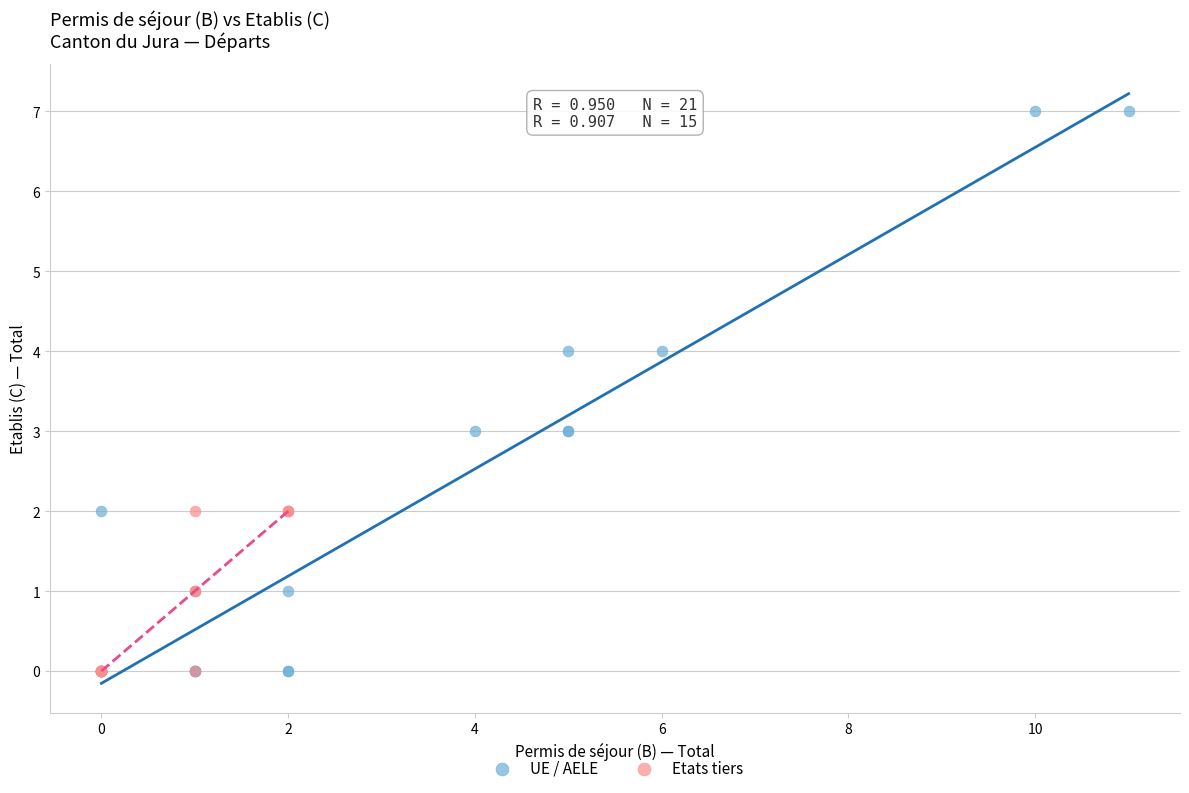

Which series reaches the maximum Y coordinate?

UE / AELE